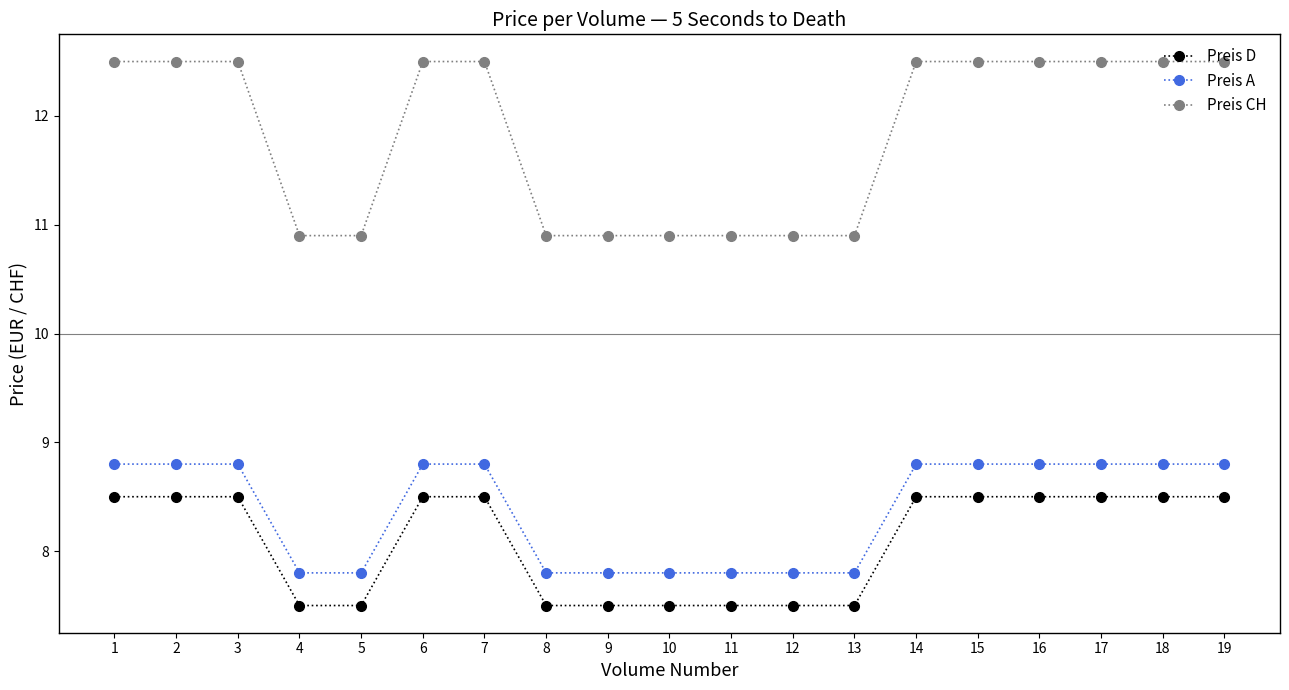

The value of Preis CH at 4 is 16.4. True or false?

False